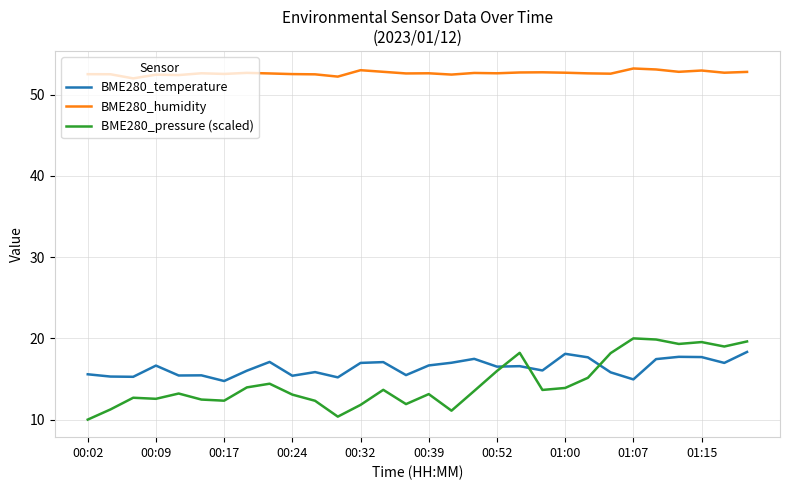

Which series has the widest spread of values?

BME280_pressure (scaled)